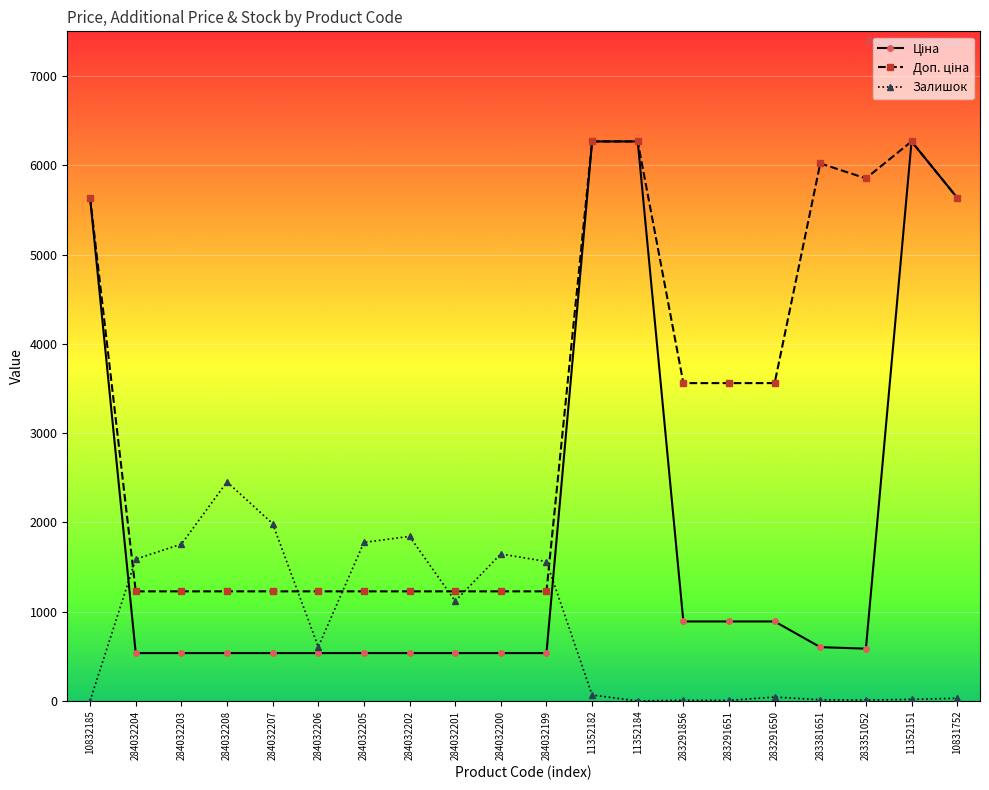

How many categories are shown in the chart?

20